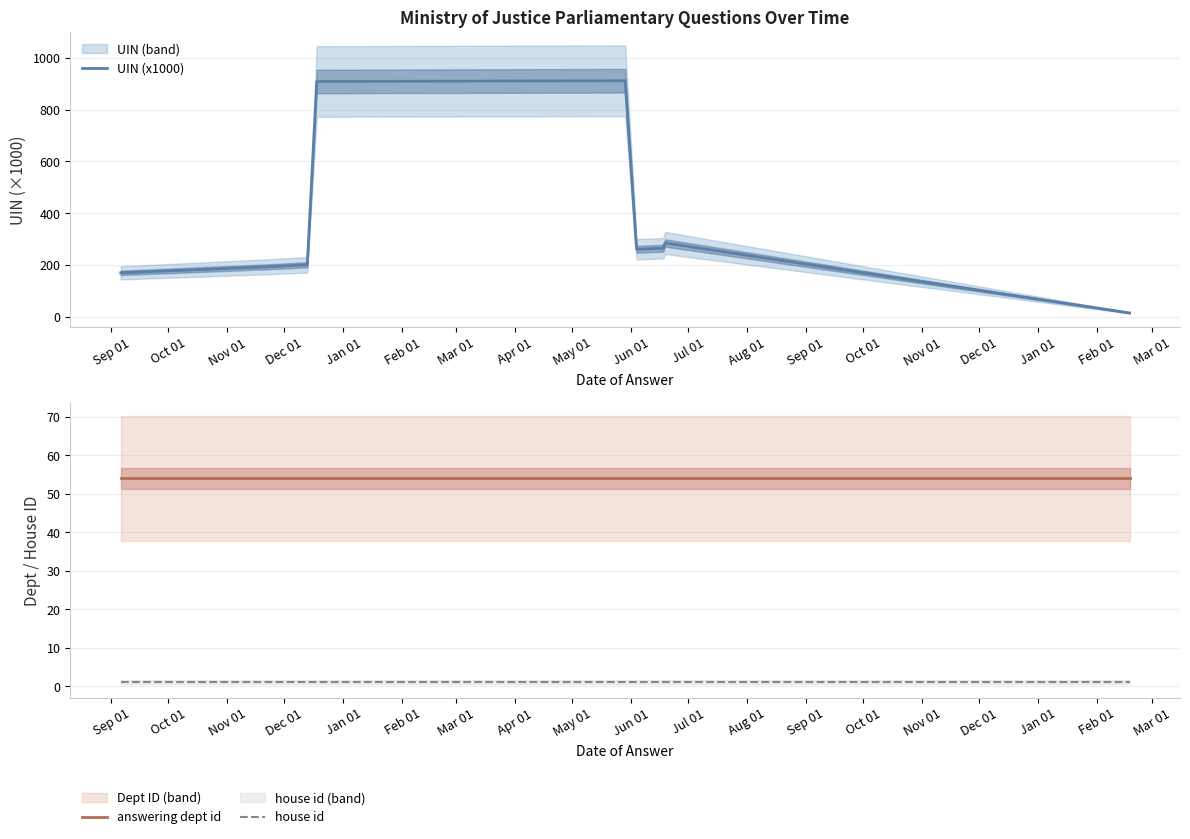

How many series are shown in this chart?

3